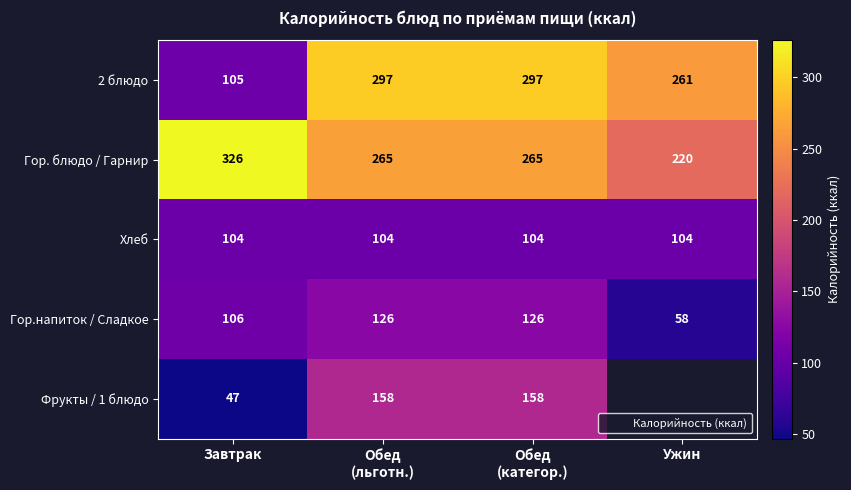

The 2 блюдо series shows 261 at Ужин. True or false?

True